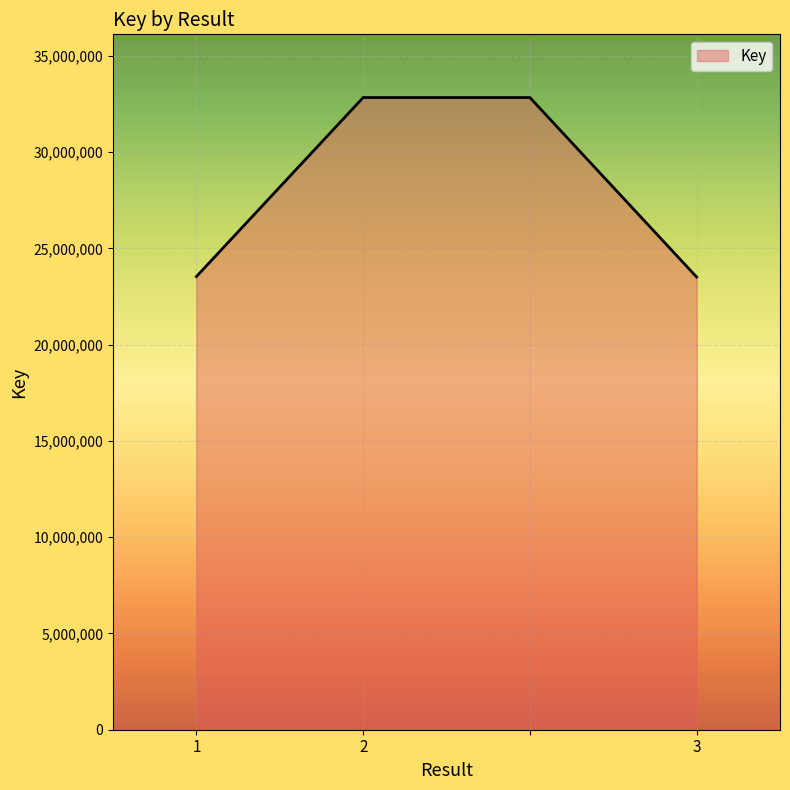

What is the minimum value shown in the chart?

23510295